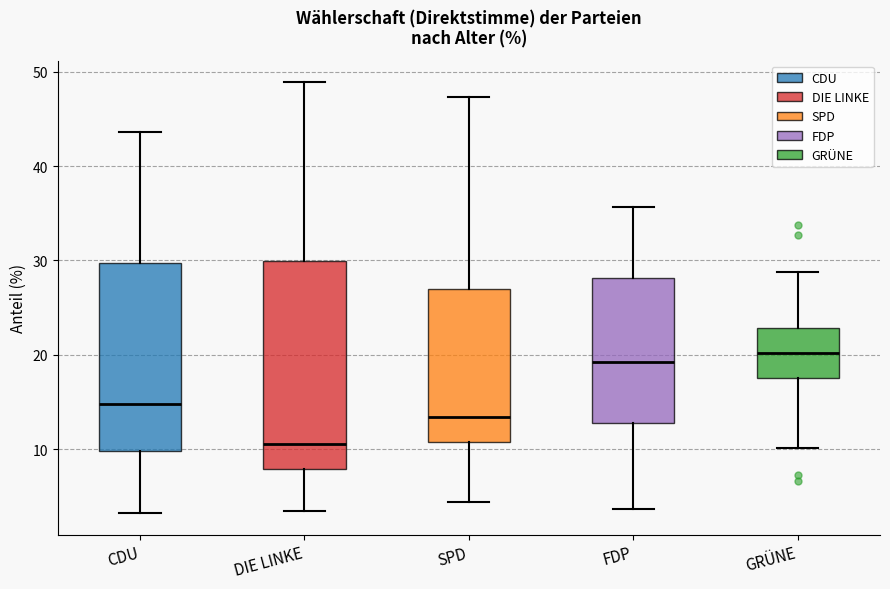

Which box's median line is the lowest?

DIE LINKE